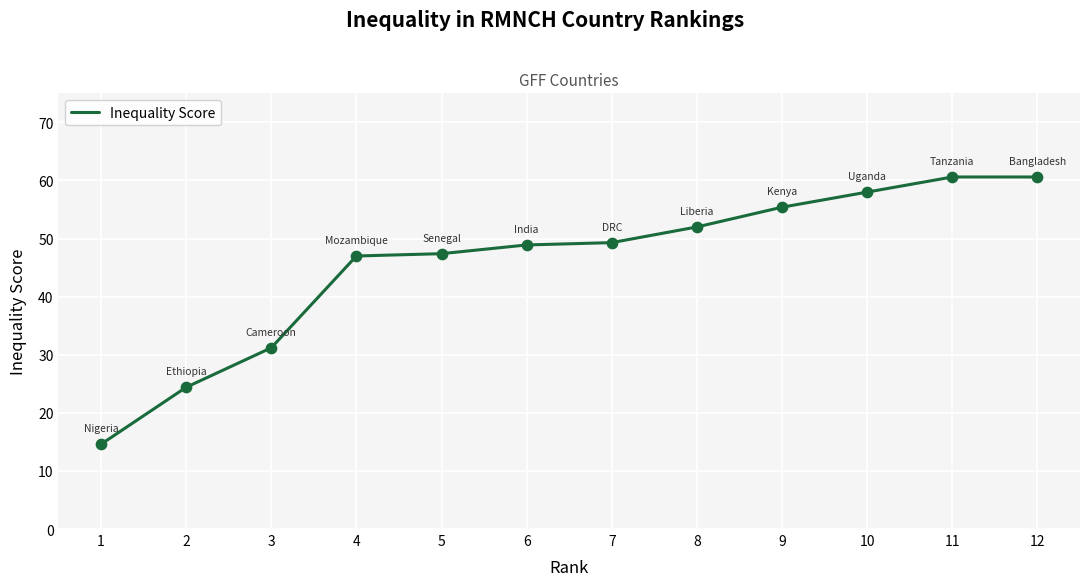

What is the change in value from 1 to 7?

+34.7